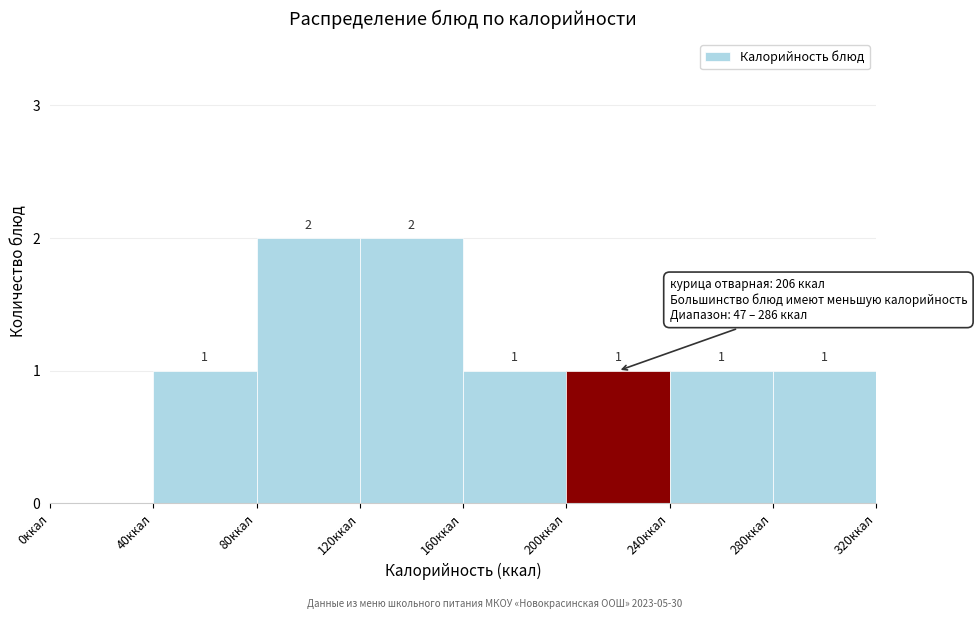

Reading left to right, transcribe all the data shown in this chart.

0ккал=0	40ккал=1	80ккал=2	120ккал=2	160ккал=1	200ккал=1	240ккал=1	280ккал=1